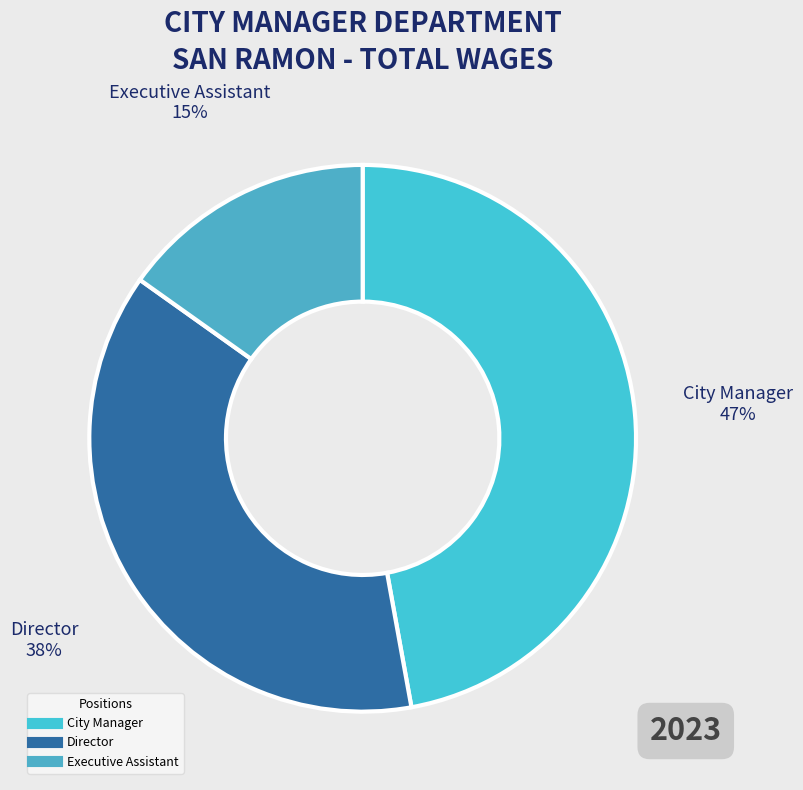

Rank the categories by value from highest to lowest.

City Manager, Director, Executive Assistant